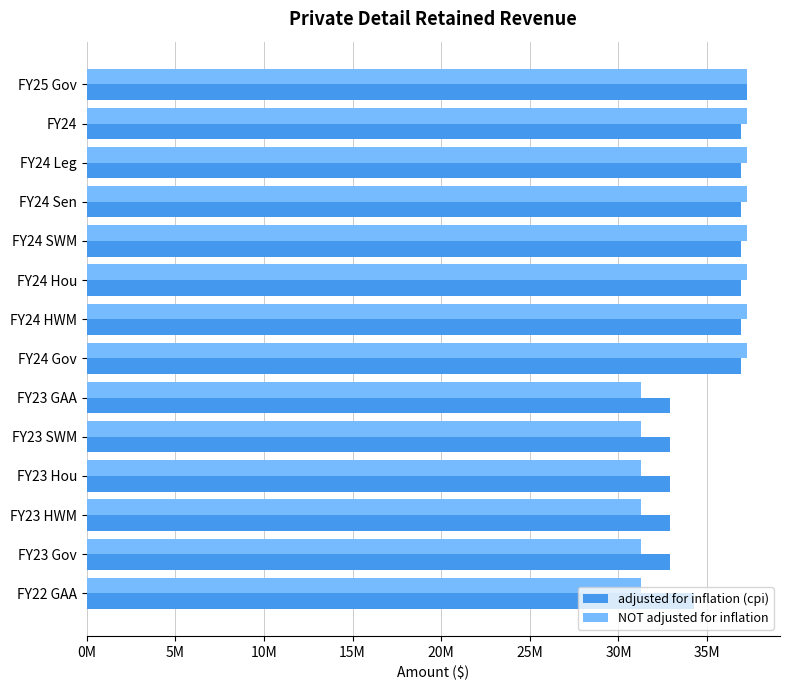

What is the average value of the adjusted for inflation (cpi) series?

35325872